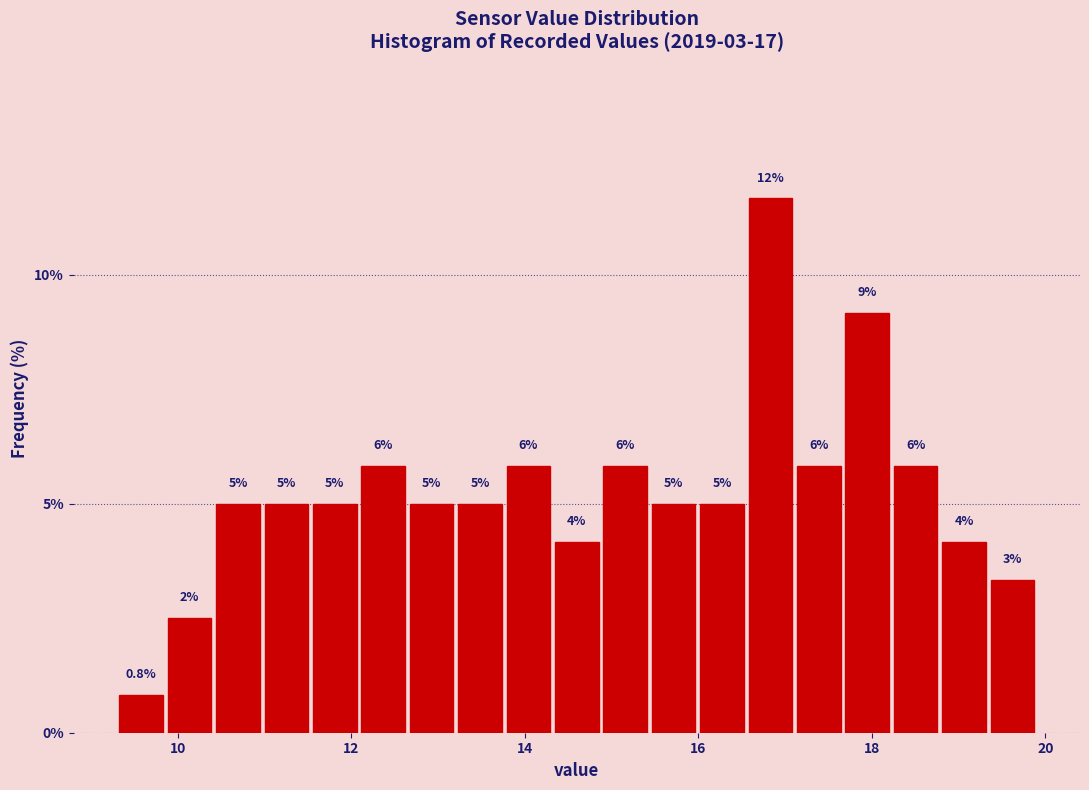

Read against the x-axis, roughly where is the centre of the tallest bar?

16.8